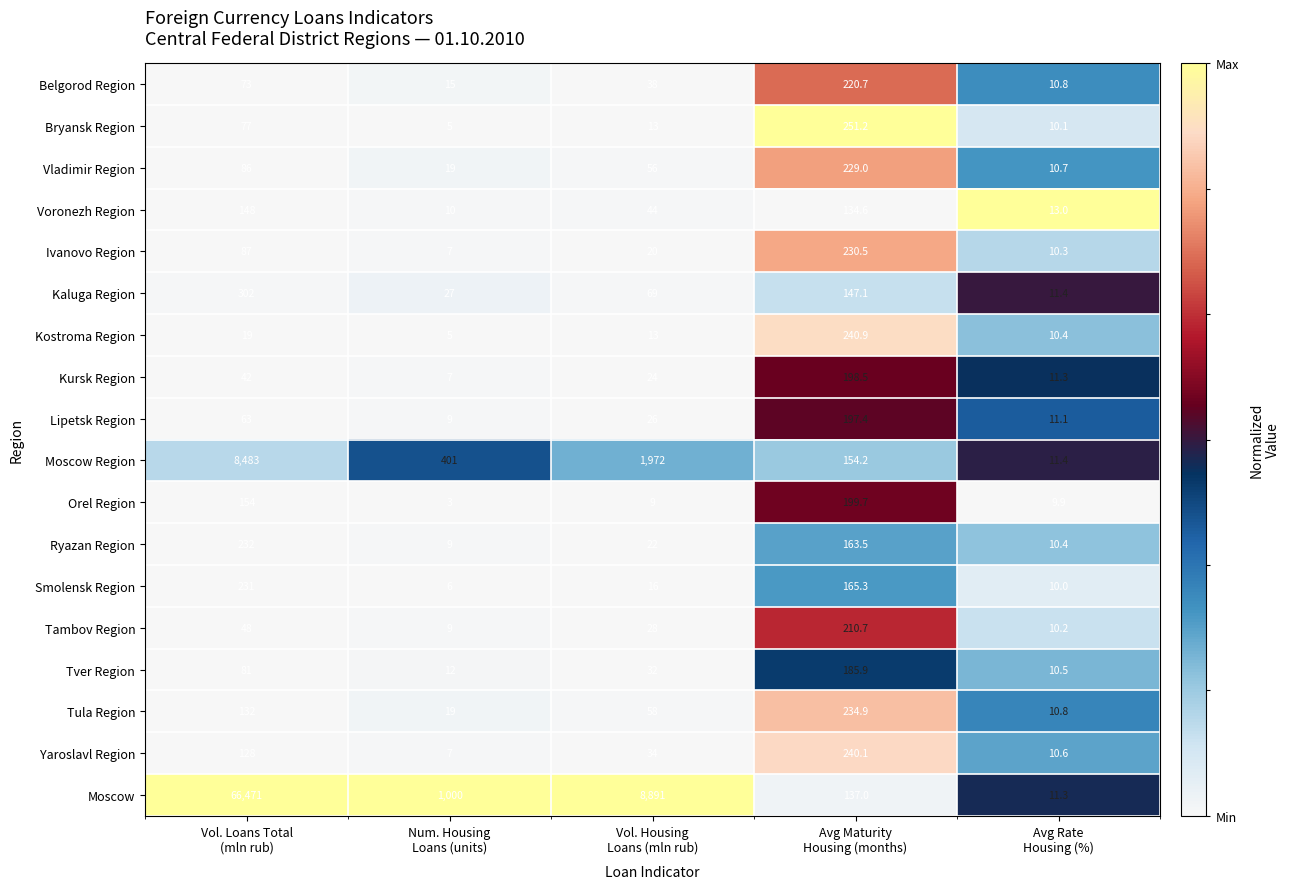

What is the minimum value for Kostroma Region?

5.0